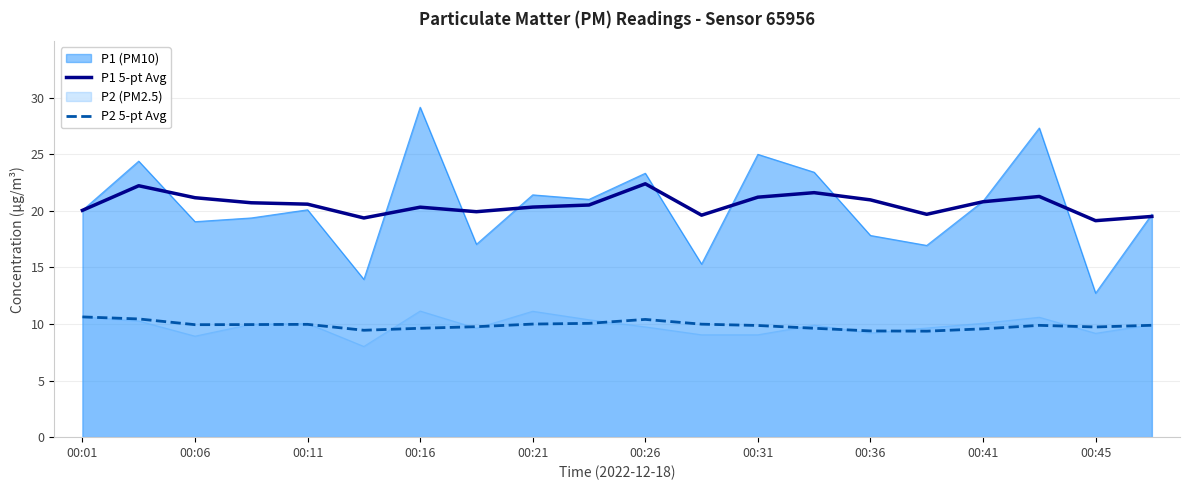

What is the sum of all P2 5-pt Avg values?

197.6